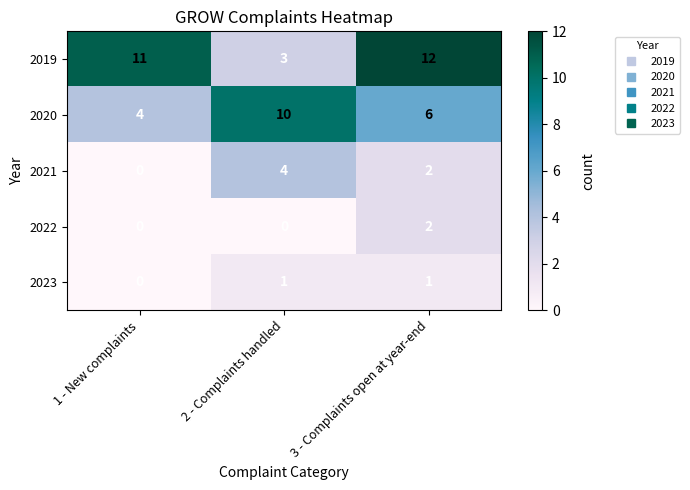

What is the total value across all series at 3 - Complaints open at year-end?

23